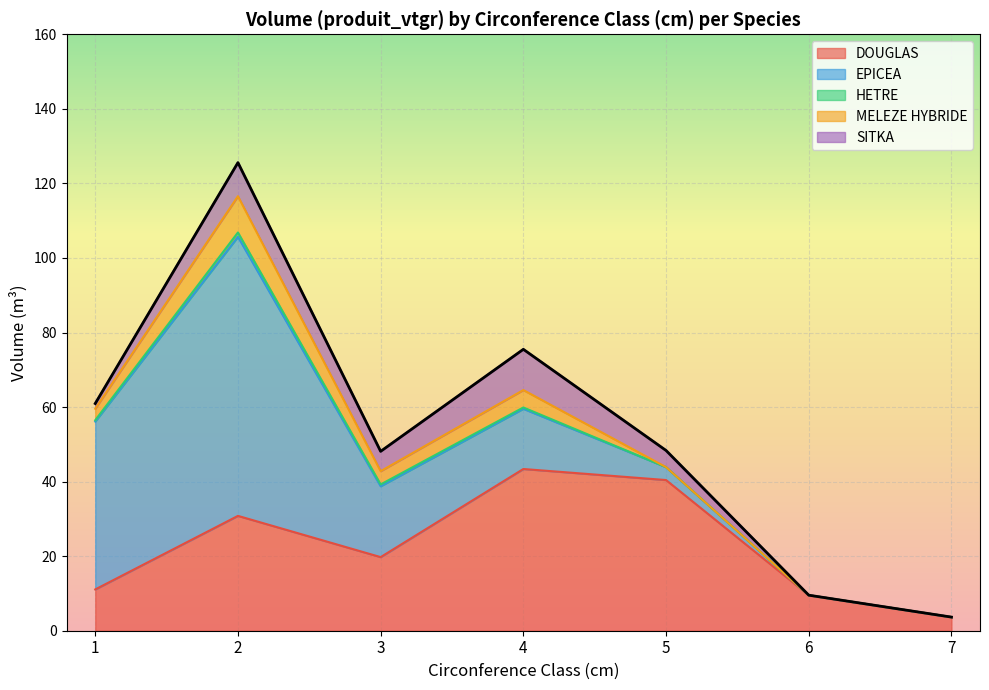

Does the chart display data point markers on the line(s)?

No